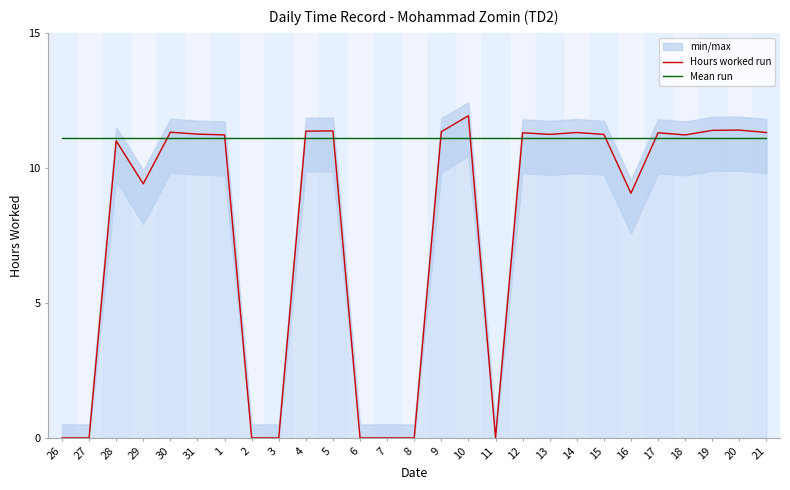

Which category has the highest value across all series?

10